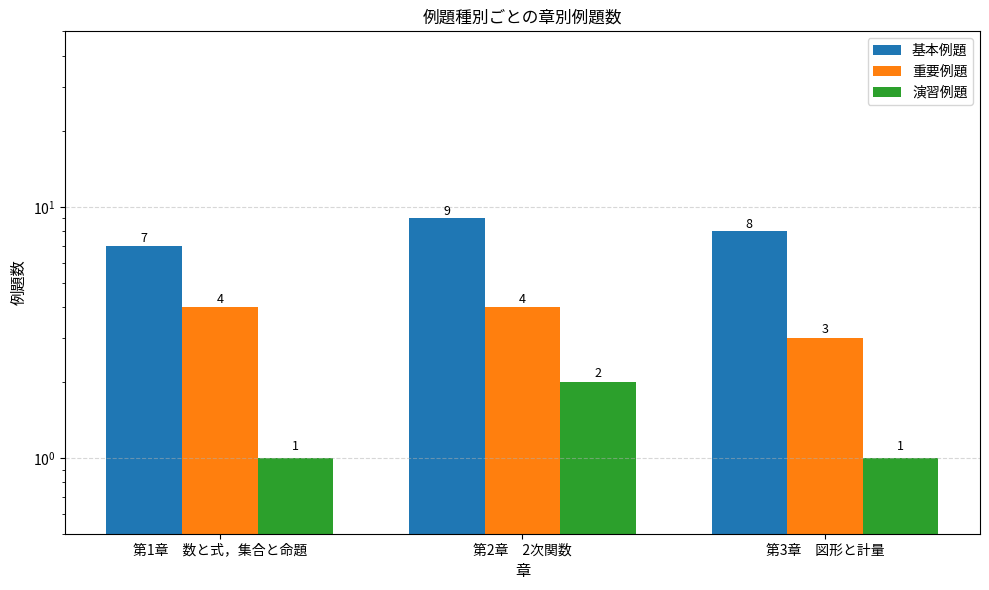

At which category is the sum across all series the highest?

第2章　2次関数